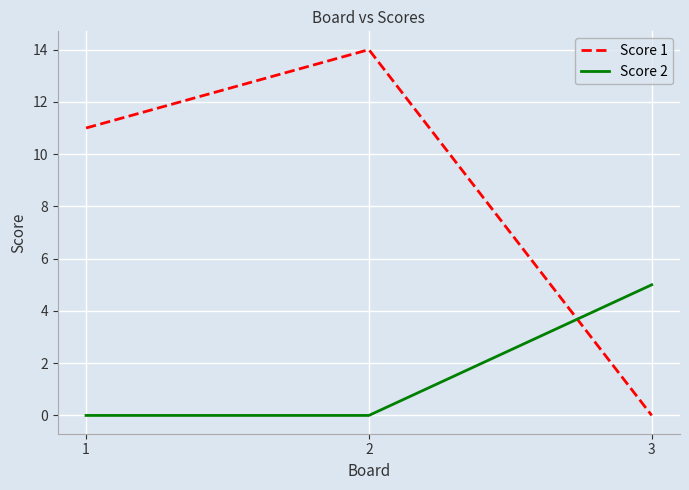

Is it true that Score 2 equals 5 at 3?

True